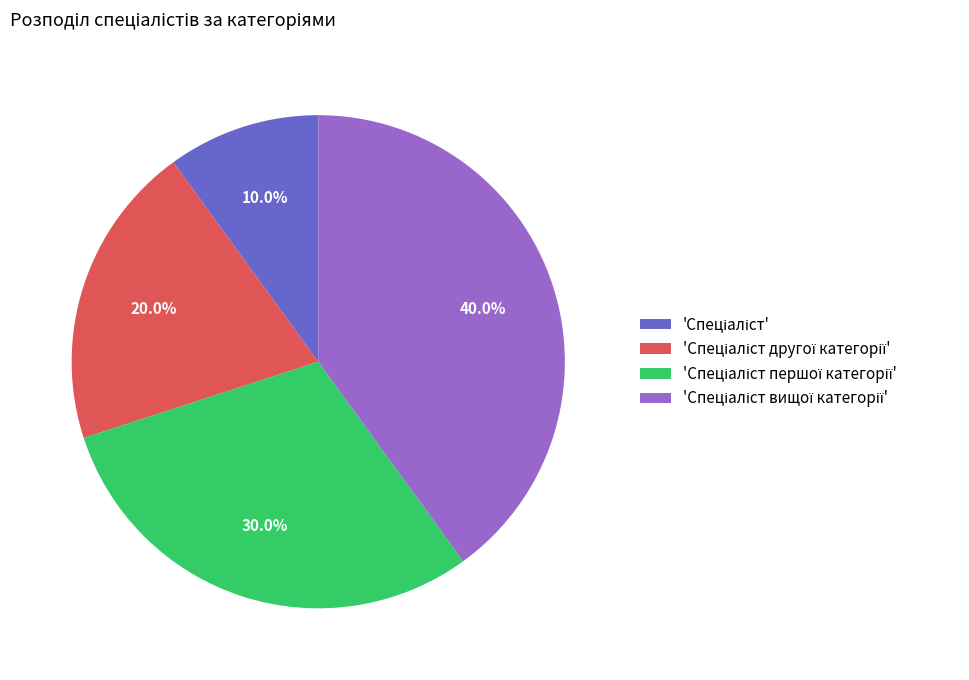

How many slices are in this pie chart?

4